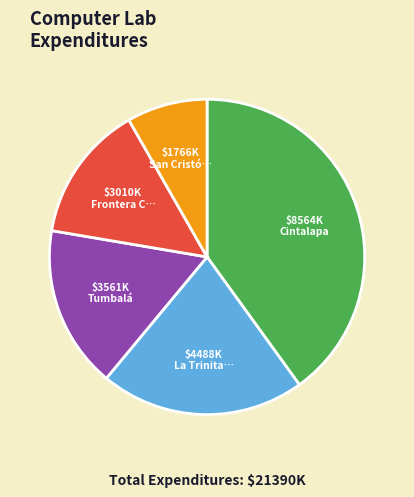

How many segments does this pie chart have?

5